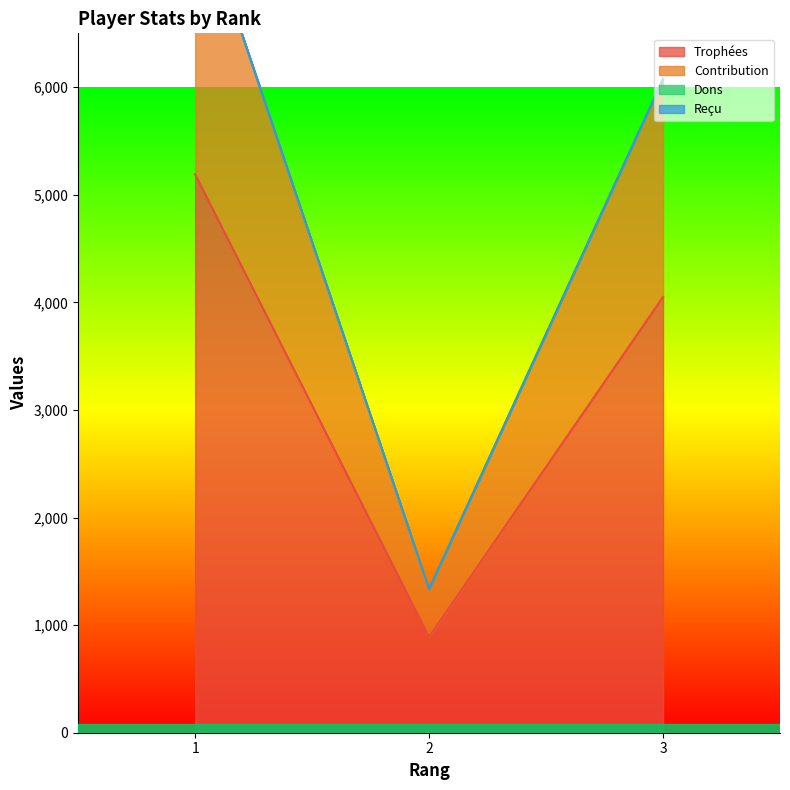

What is the difference between the Contribution values at 3 and 2?

4739